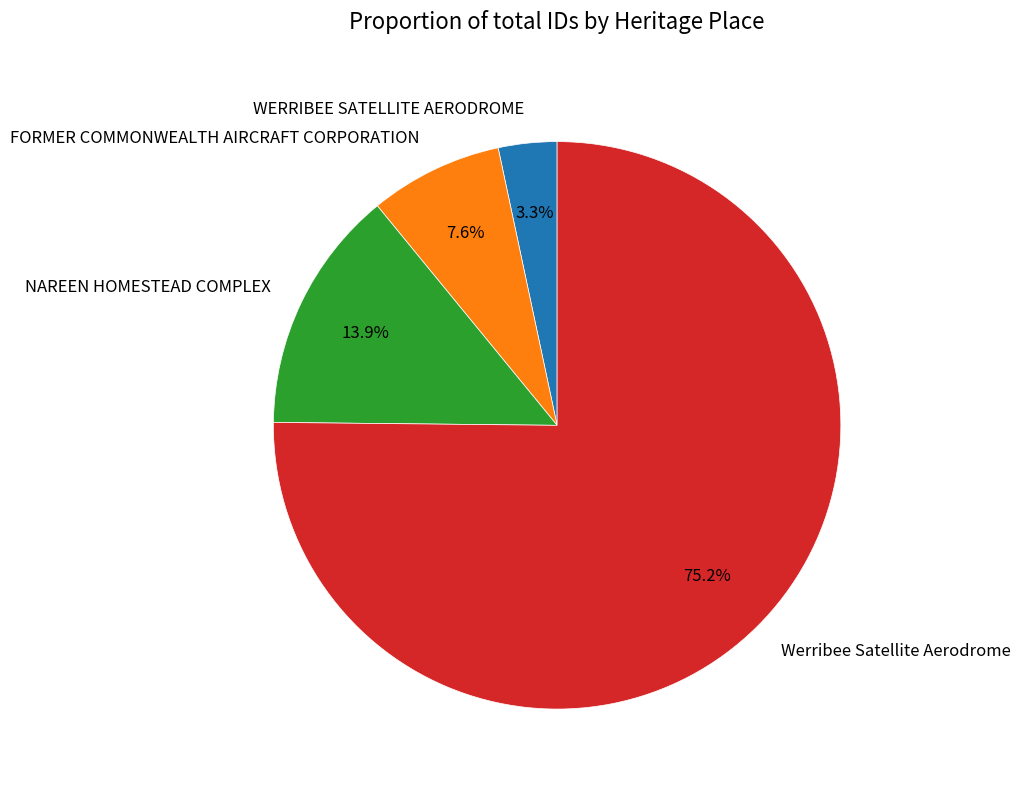

How much of the chart is everything except NAREEN HOMESTEAD COMPLEX?

86.1%